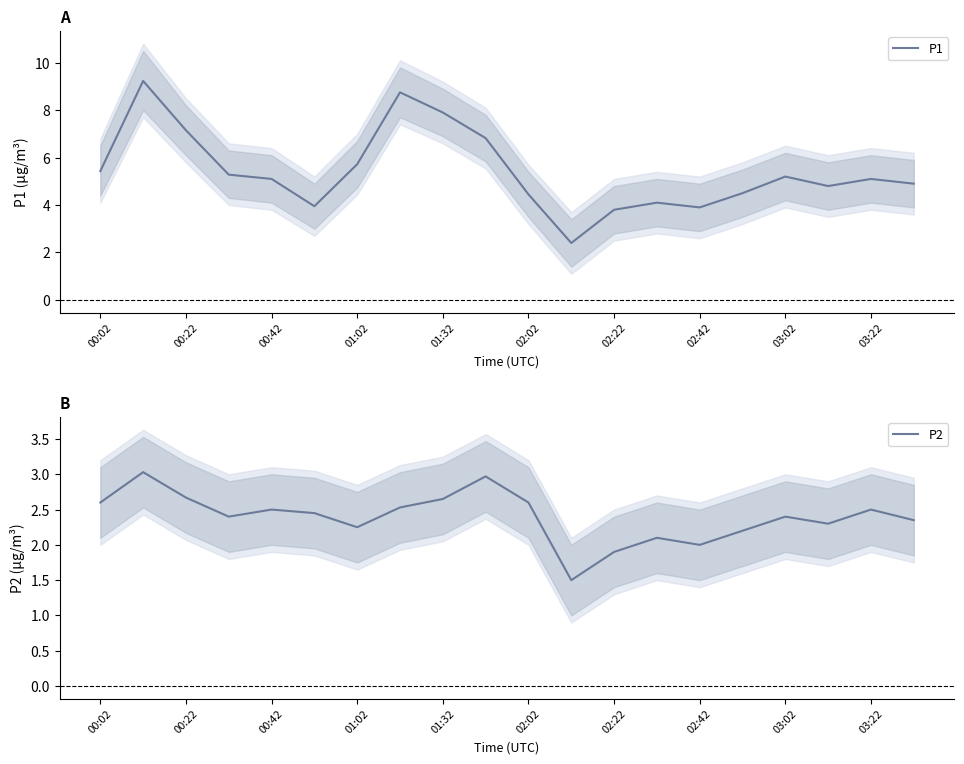

Count the number of categories in the chart.

20